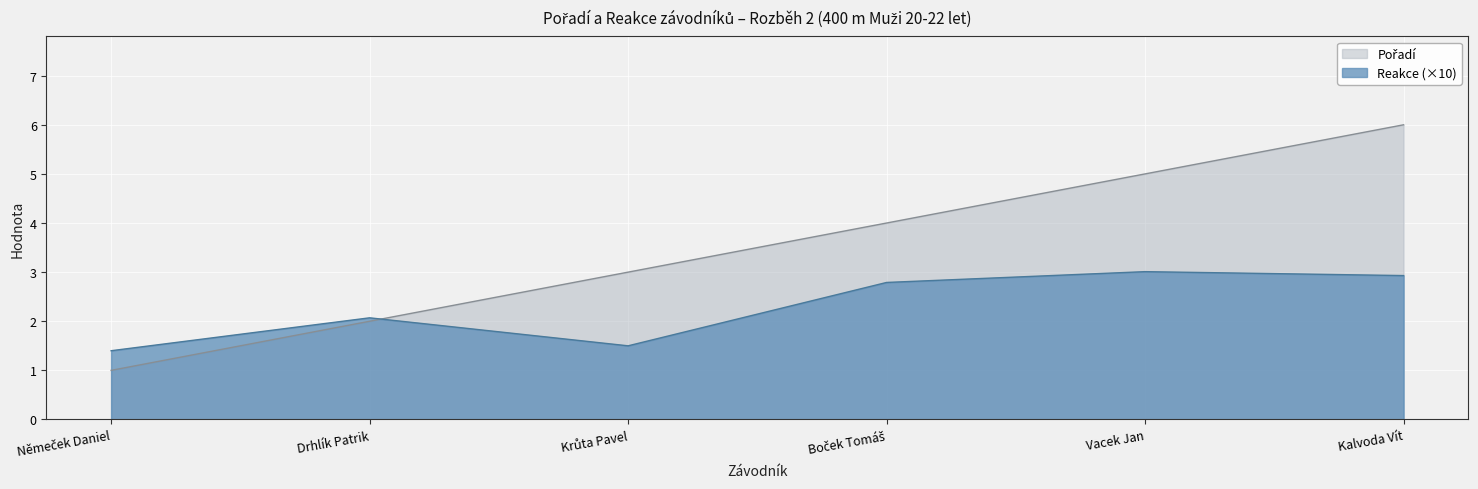

What is the difference between the highest and lowest values at Vacek Jan?

2.0